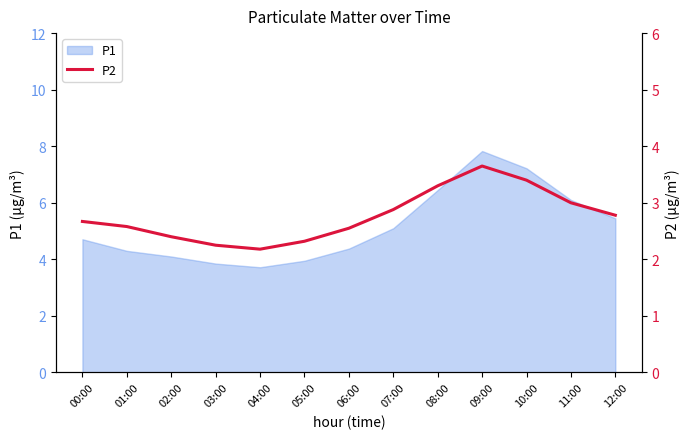

What is the lowest value of the P1 series?

3.7